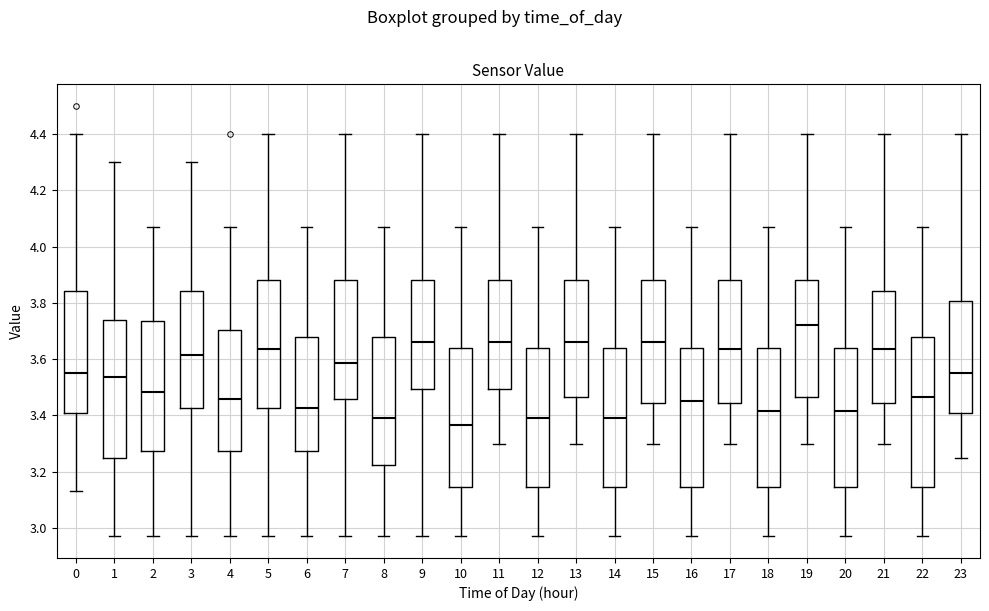

Where is the upper edge of the box at x = 6 on the y-axis? The values are not printed on the chart, so give them approximately, as read against the axis.

3.68